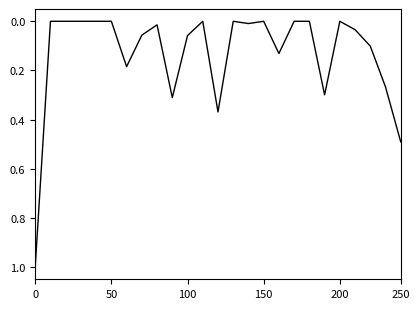

What is the difference between the maximum and minimum values?

1.0